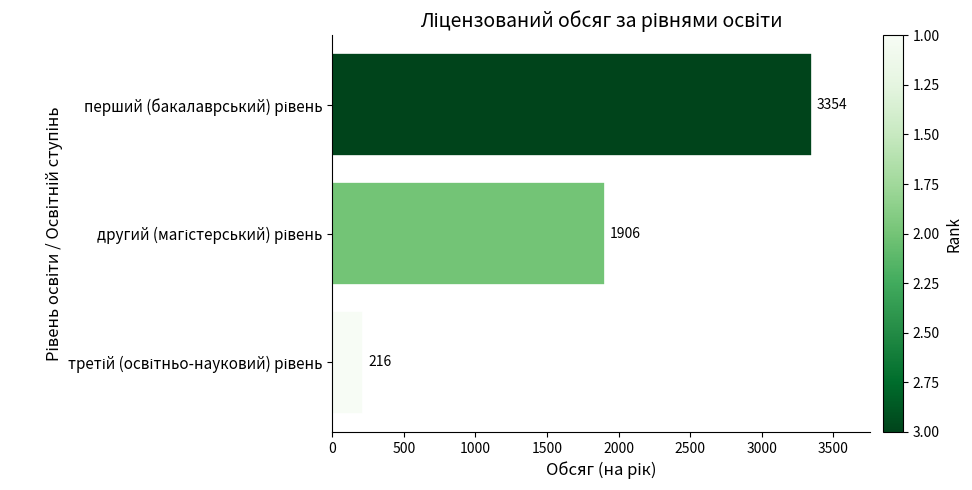

Reading bottom to top, what are all the values shown in this chart?

216	1906	3354